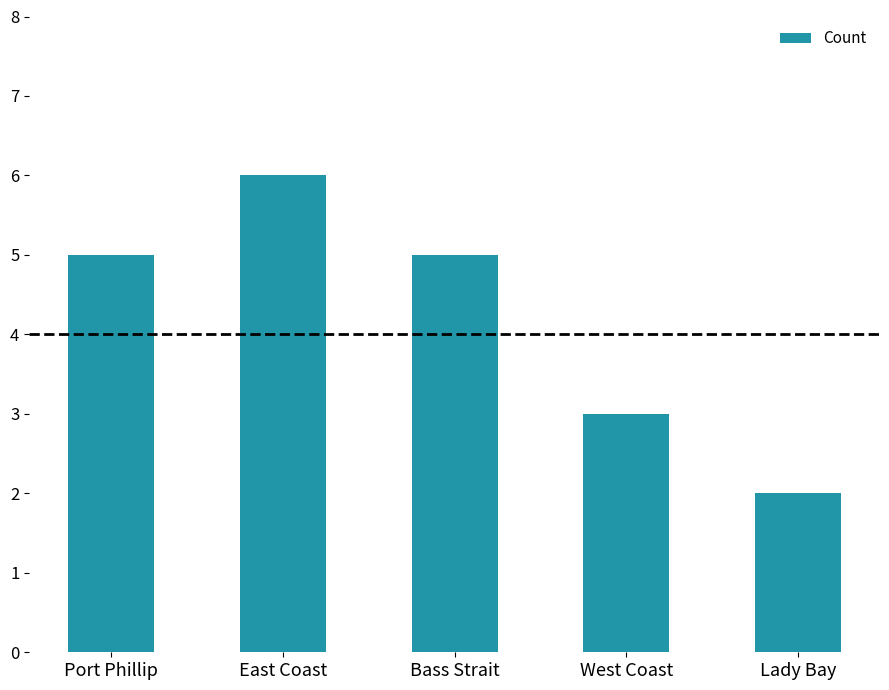

What is the sum of the values at Lady Bay and Port Phillip?

7